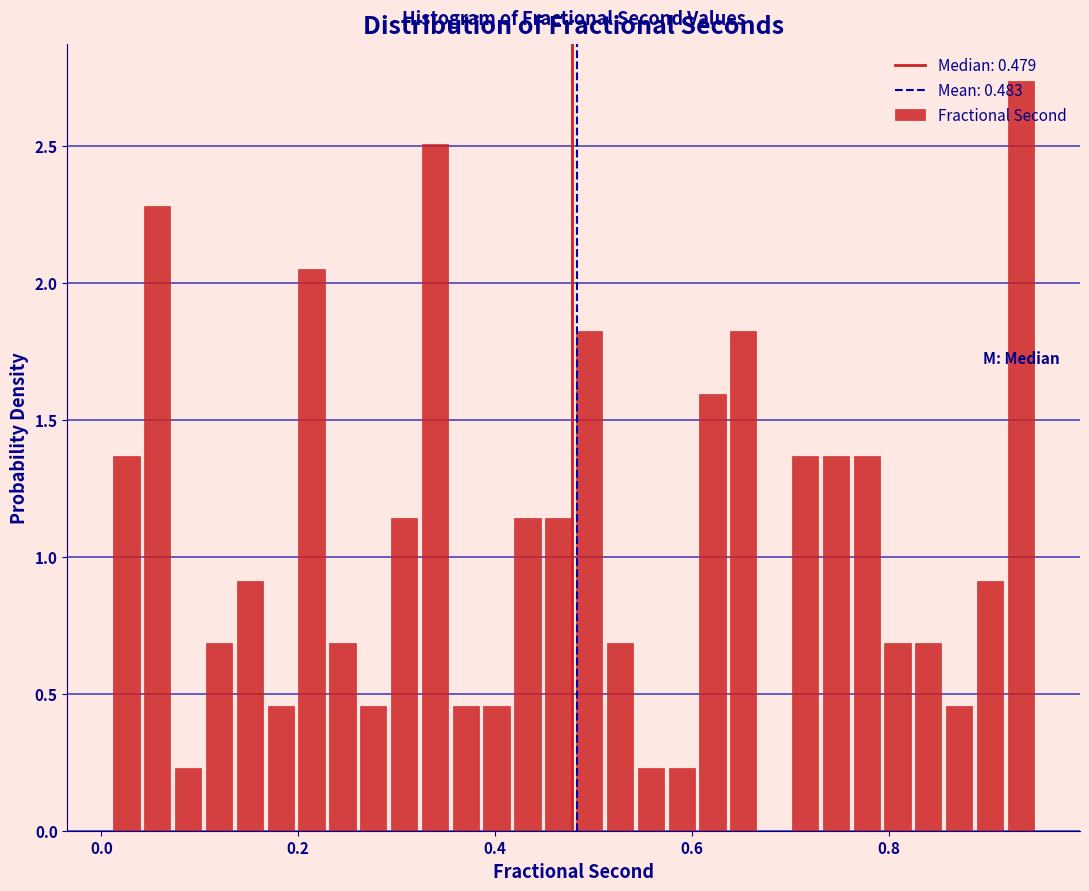

Read against the x-axis, roughly where is the centre of the tallest bar?

0.94